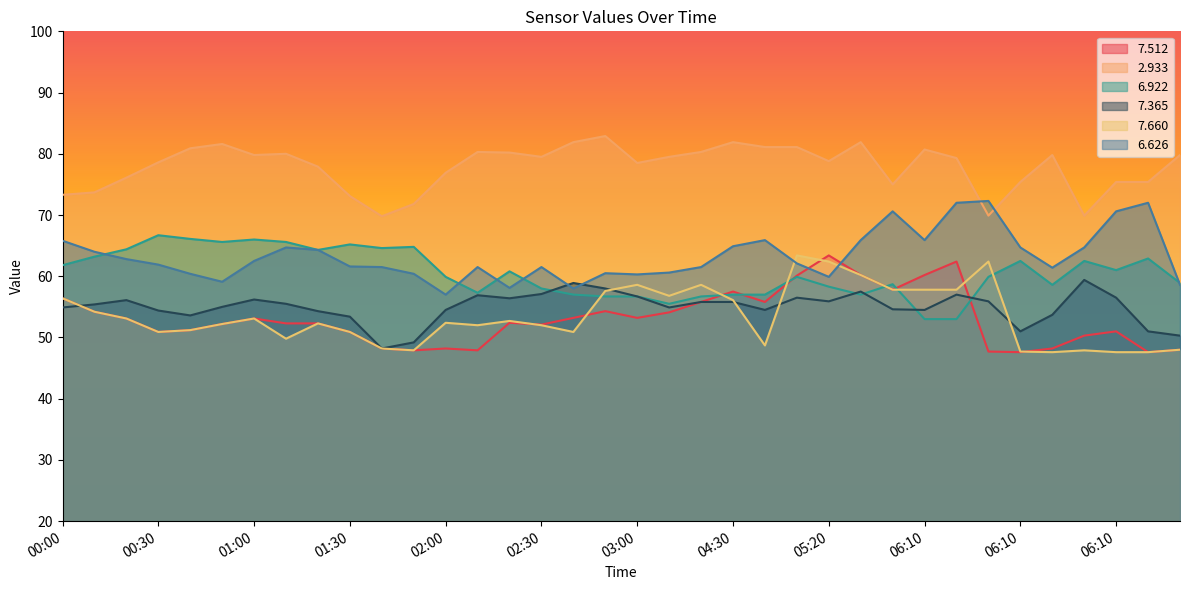

The value of   7.660 at 05:30 is 90.4. True or false?

False